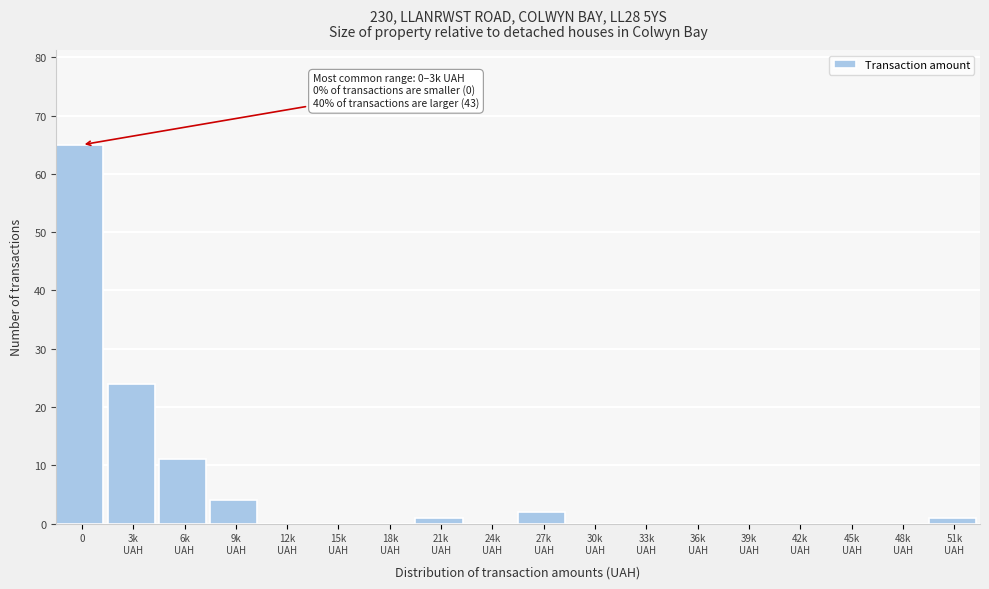

What is the maximum value shown in the chart?

65